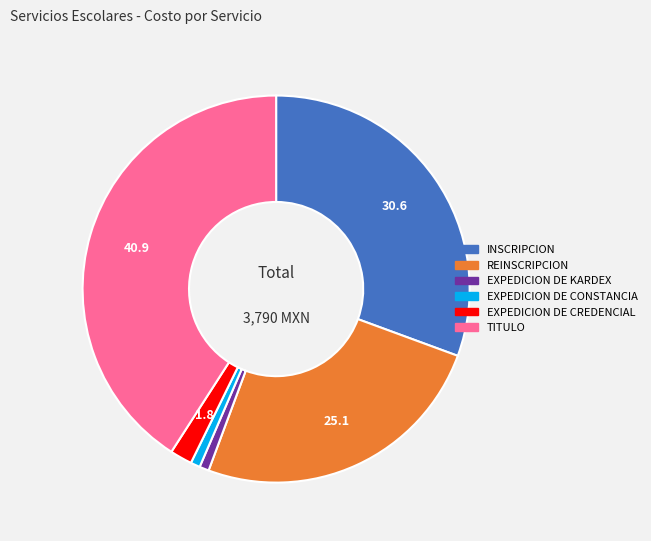

Between EXPEDICION DE CONSTANCIA and INSCRIPCION, which is larger?

INSCRIPCION